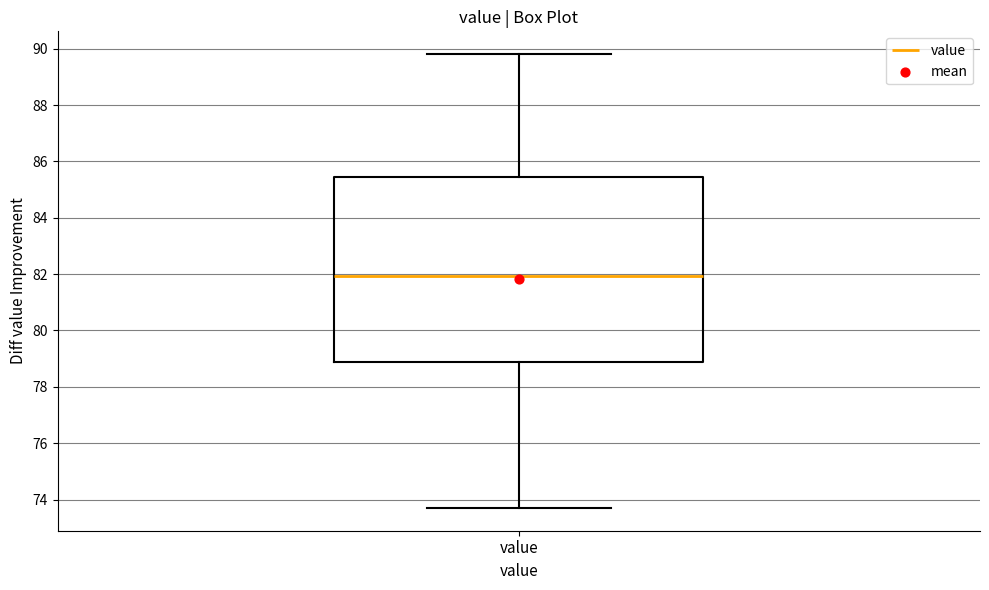

Read this box plot against the y-axis: the position of the median line, the range covered by the box, and the ends of both whiskers. The values are not printed on the chart, so give them approximately, as read against the axis.

median 82.0, box 78.8 to 85.4, whiskers 73.8 to 89.8